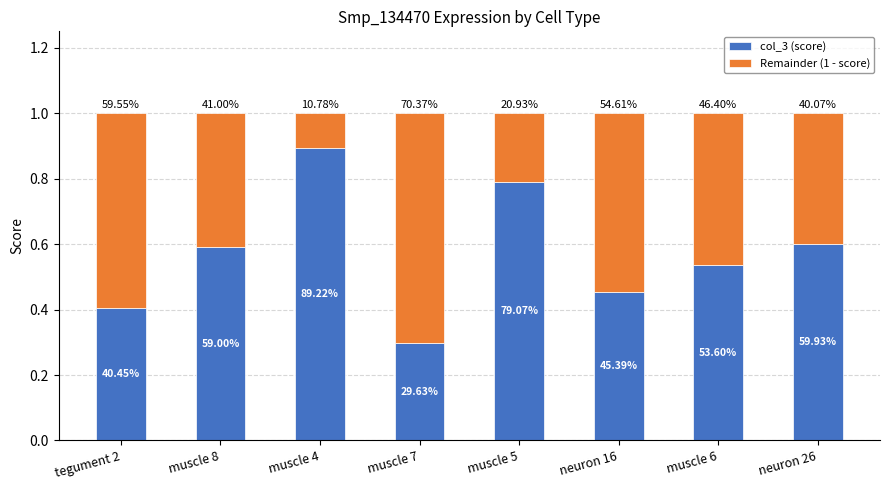

What are all the series names shown in the legend?

col_3 (score), Remainder (1 - score)